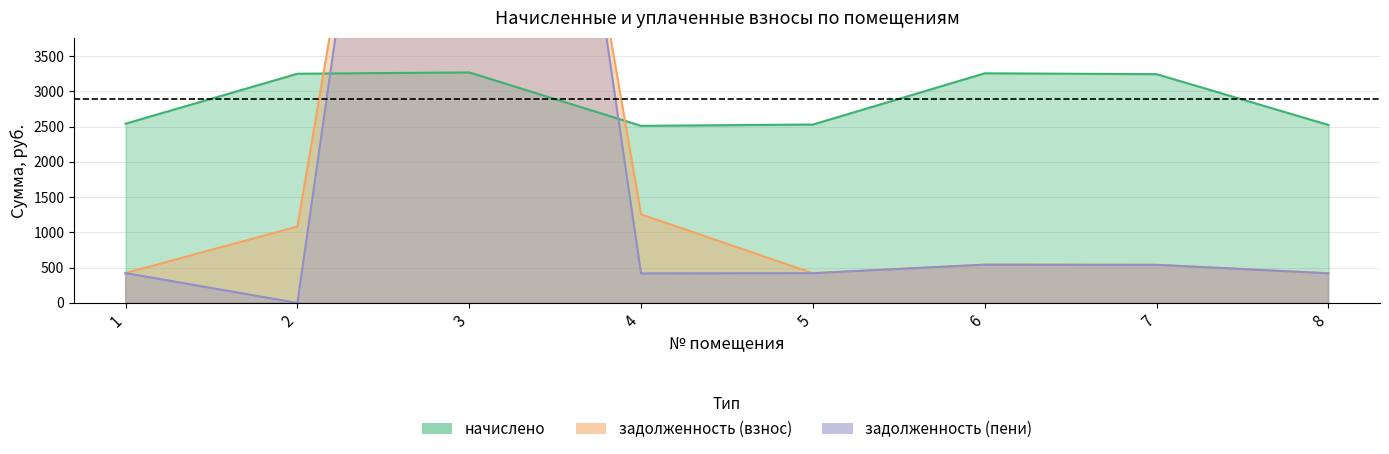

How many data points in задолженность (взнос) are less than 542?

4